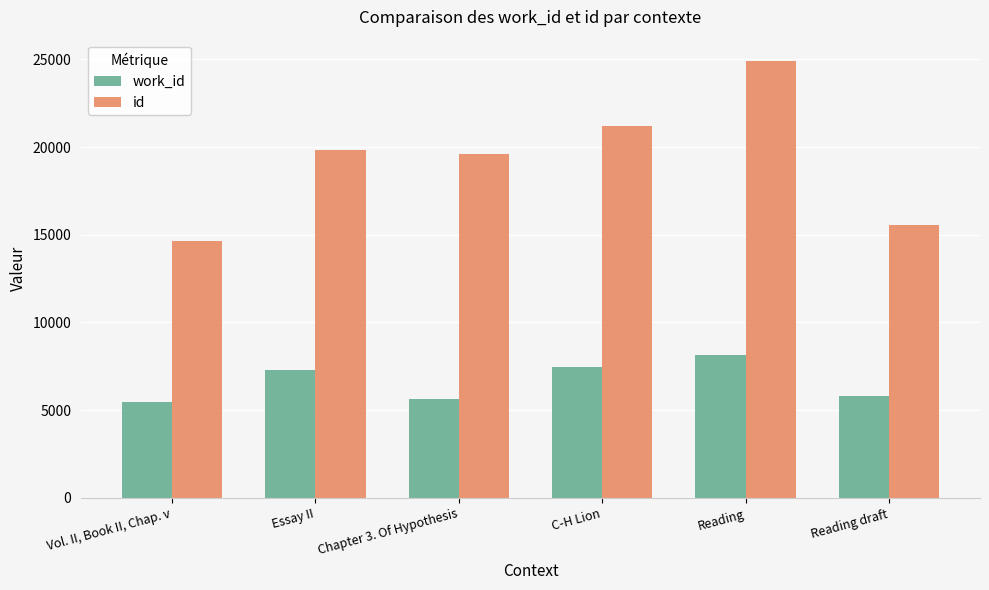

List the series in order of their overall mean, lowest first.

work_id, id